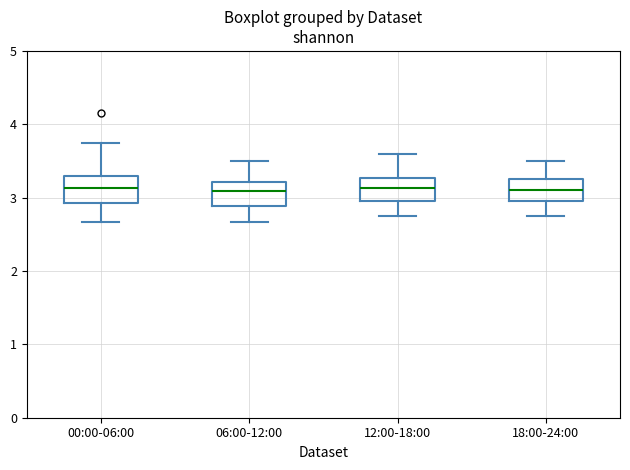

Reading left to right, transcribe this box plot: for each box, give where its median line is, the range the box spans, and where its two whiskers end, as read against the y-axis. The values are not printed on the chart, so give them approximately, as read against the axis.

00:00-06:00: median 3.1, box 2.9 to 3.3, whiskers 2.7 to 3.8
06:00-12:00: median 3.1, box 2.9 to 3.2, whiskers 2.7 to 3.5
12:00-18:00: median 3.1, box 3.0 to 3.3, whiskers 2.8 to 3.6
18:00-24:00: median 3.1, box 3.0 to 3.3, whiskers 2.8 to 3.5